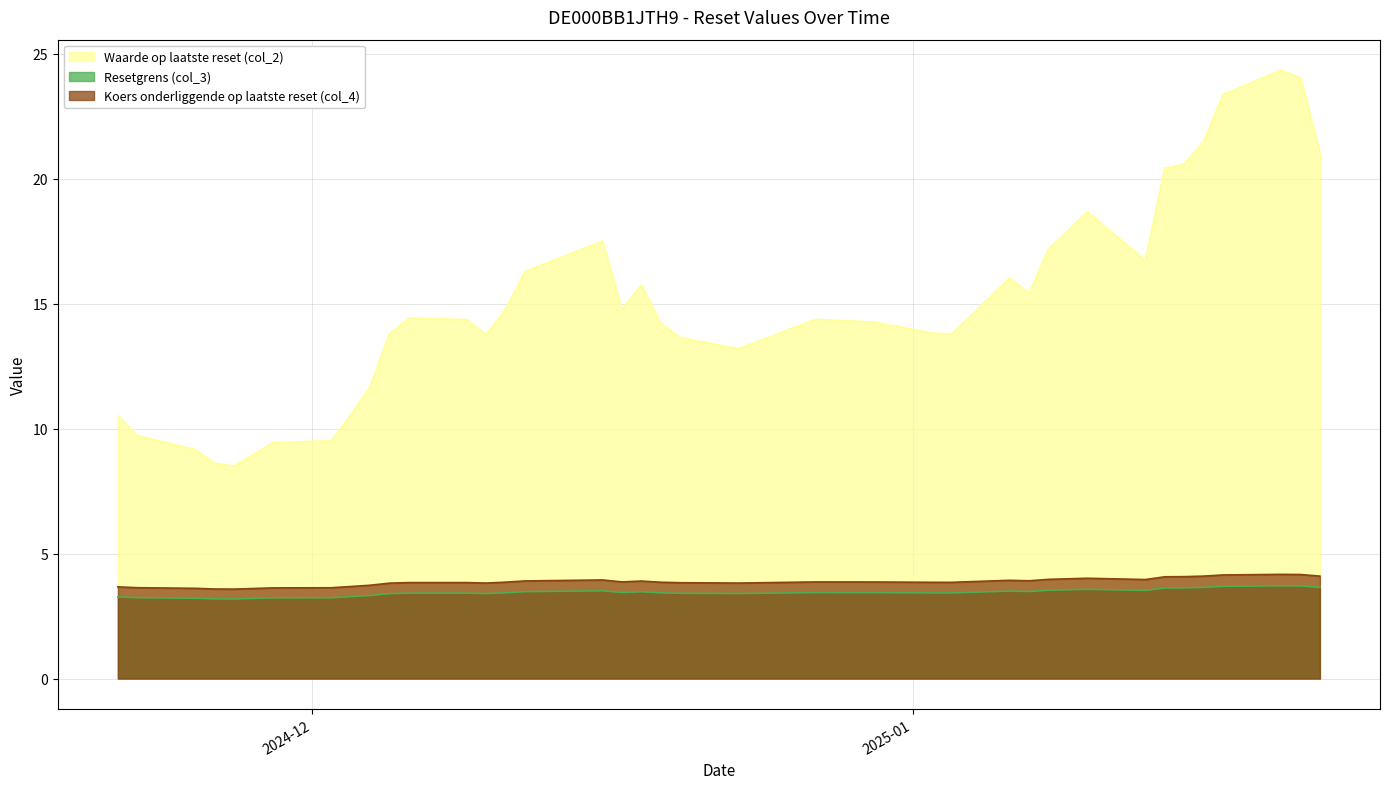

Which series has the widest spread of values?

Waarde op laatste reset (col_2)